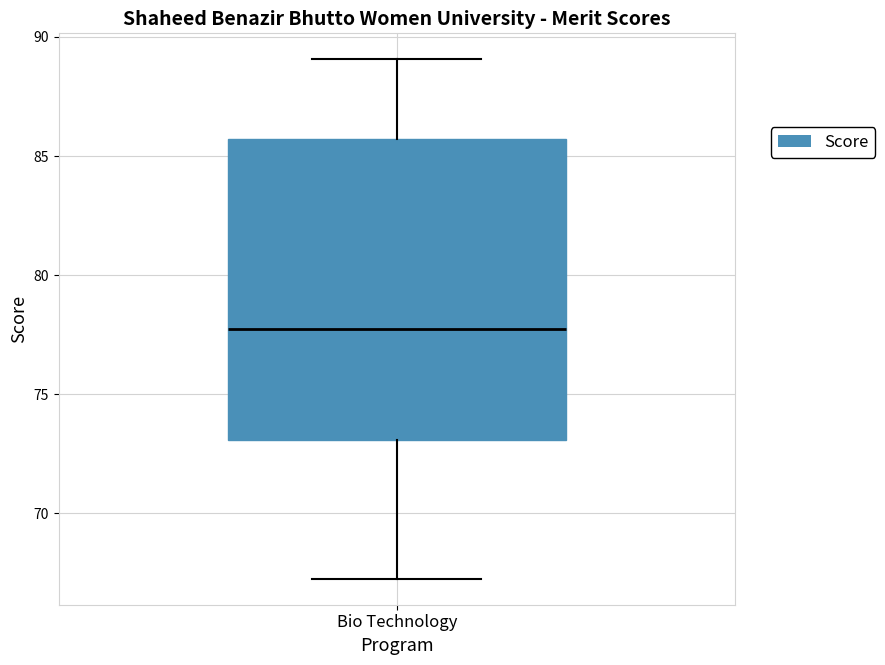

Read this box plot against the y-axis: the position of the median line, the range covered by the box, and the ends of both whiskers. The values are not printed on the chart, so give them approximately, as read against the axis.

median 78.0, box 73.0 to 85.5, whiskers 67.5 to 89.0